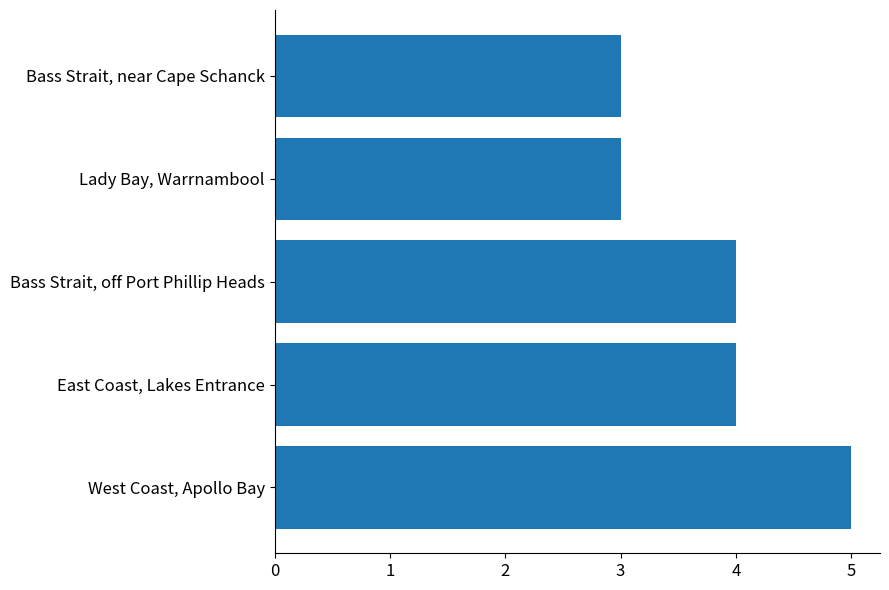

How many bars are there in total?

5